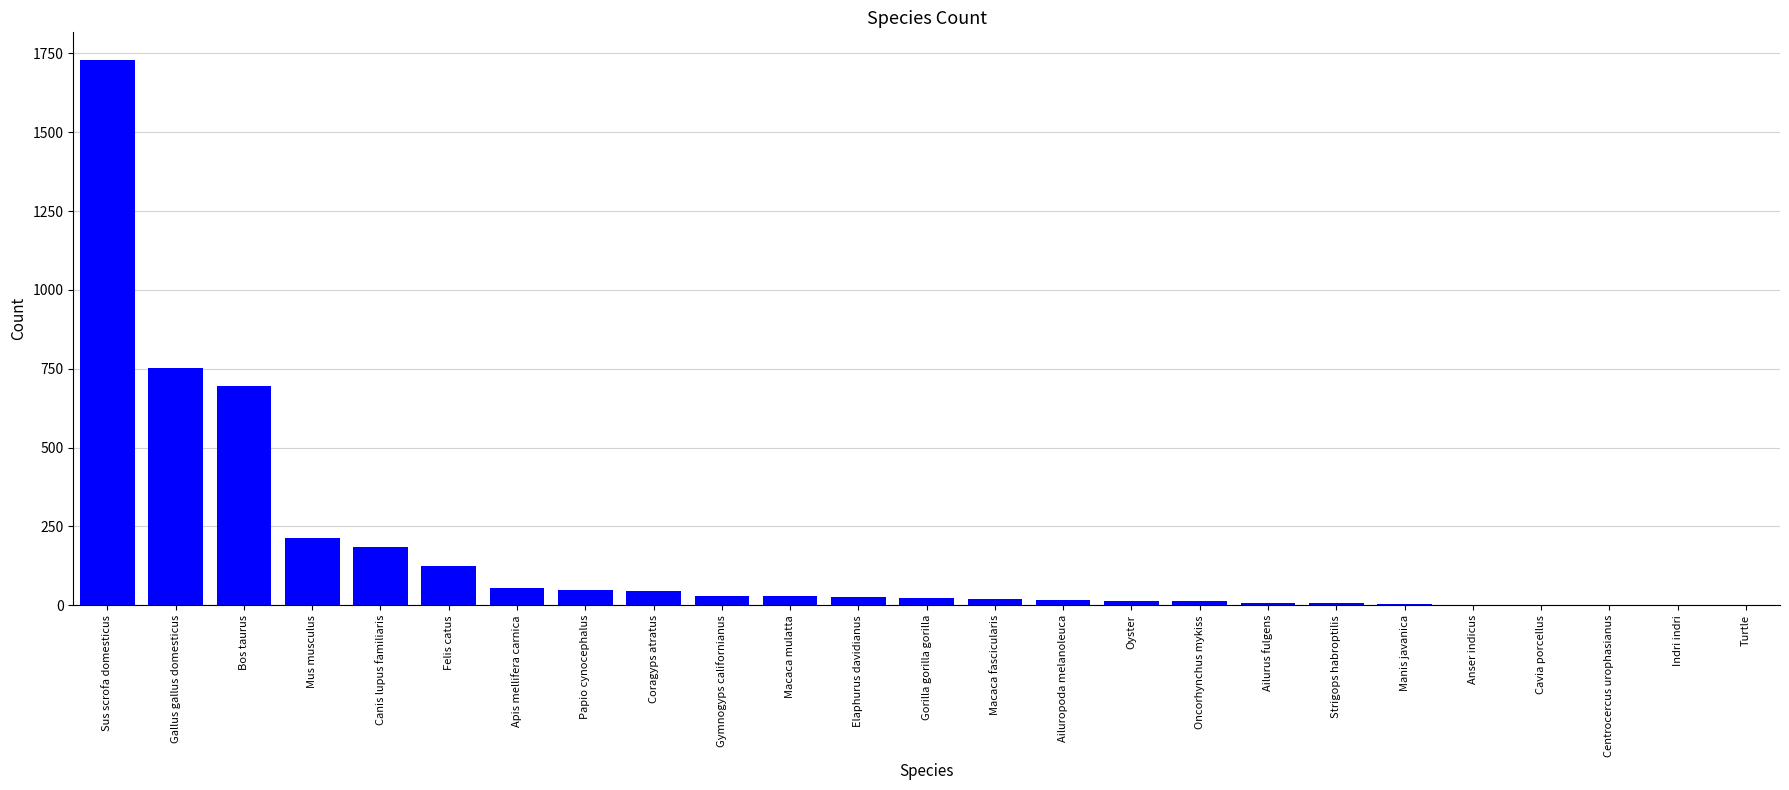

The value at Canis lupus familiaris is 184. True or false?

True